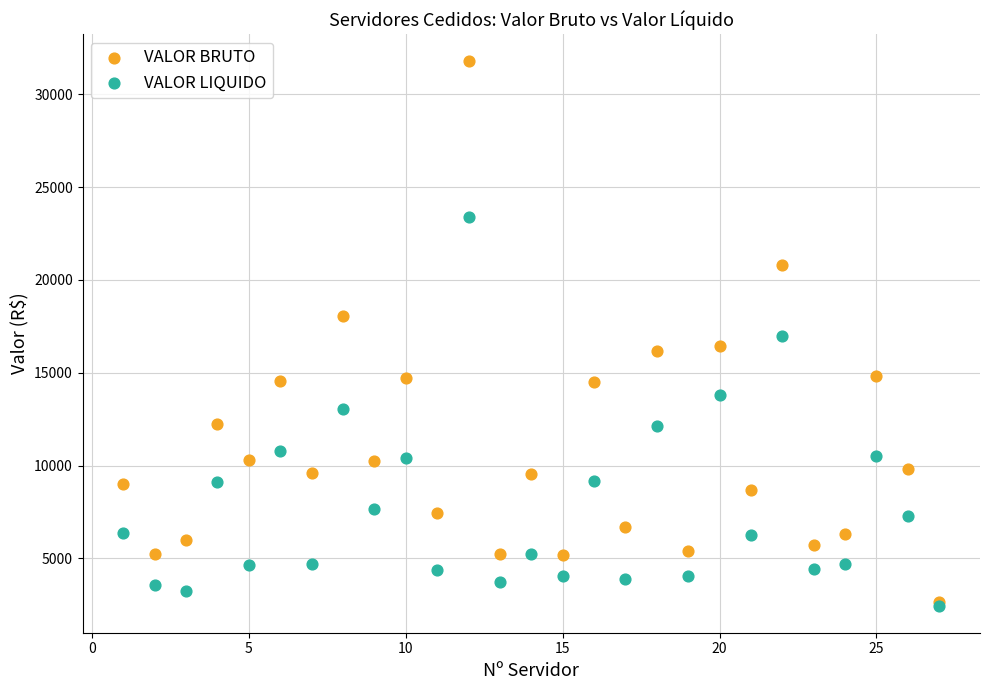

What are all the series names shown in the legend?

VALOR BRUTO, VALOR LIQUIDO